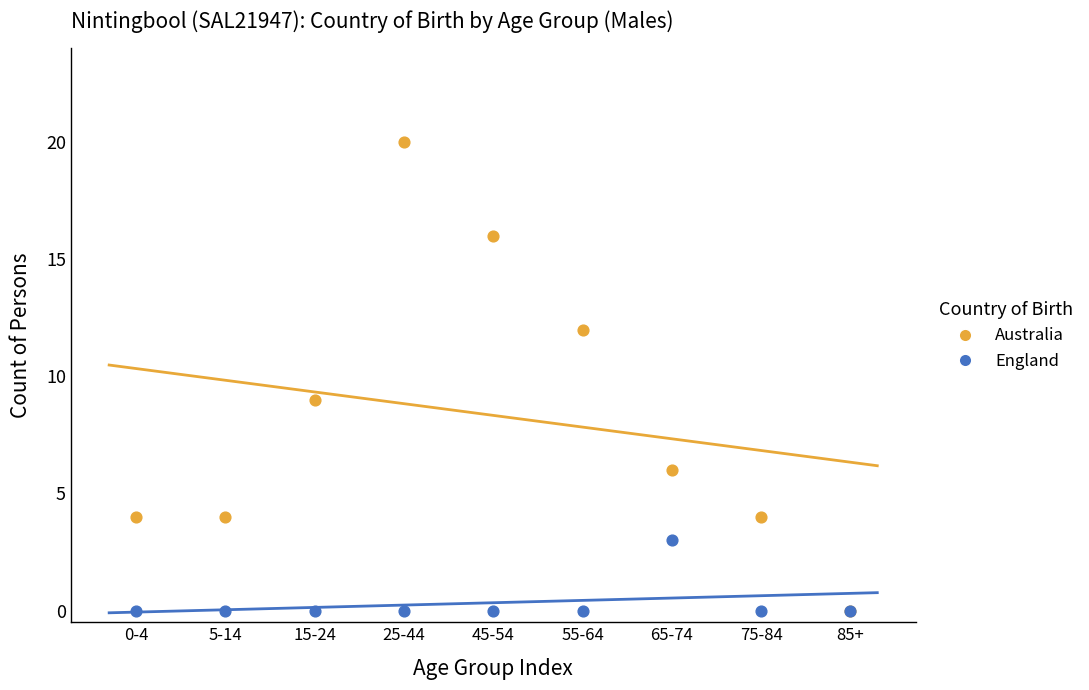

Across all series, what Y value is closest to 10?

9